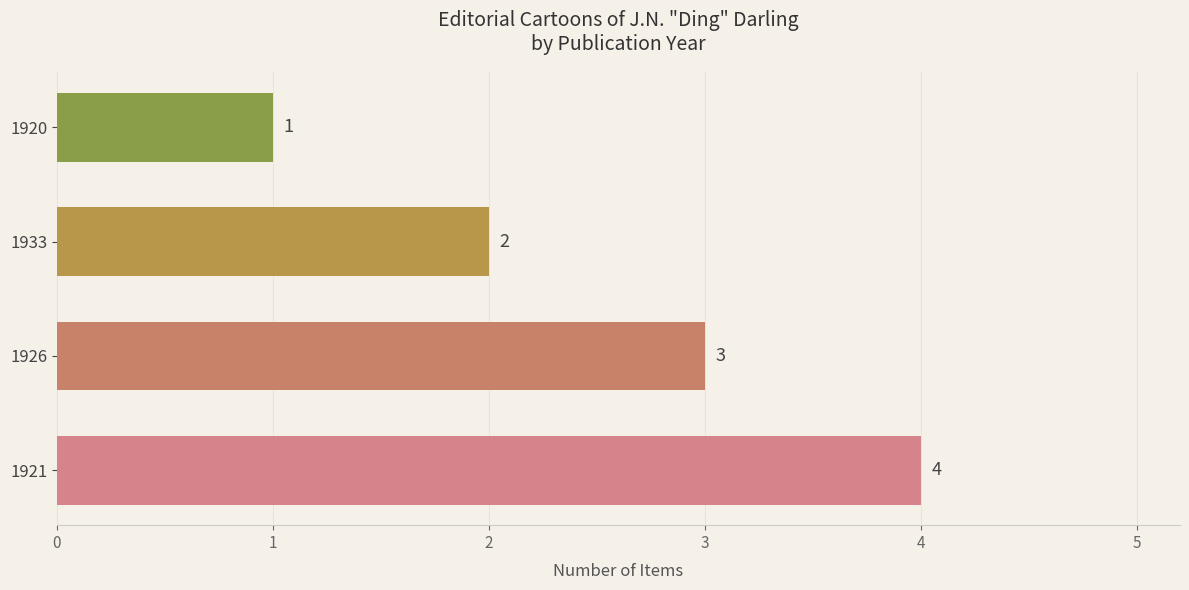

Reading top to bottom, what are all the values shown in this chart?

1920=1	1933=2	1926=3	1921=4